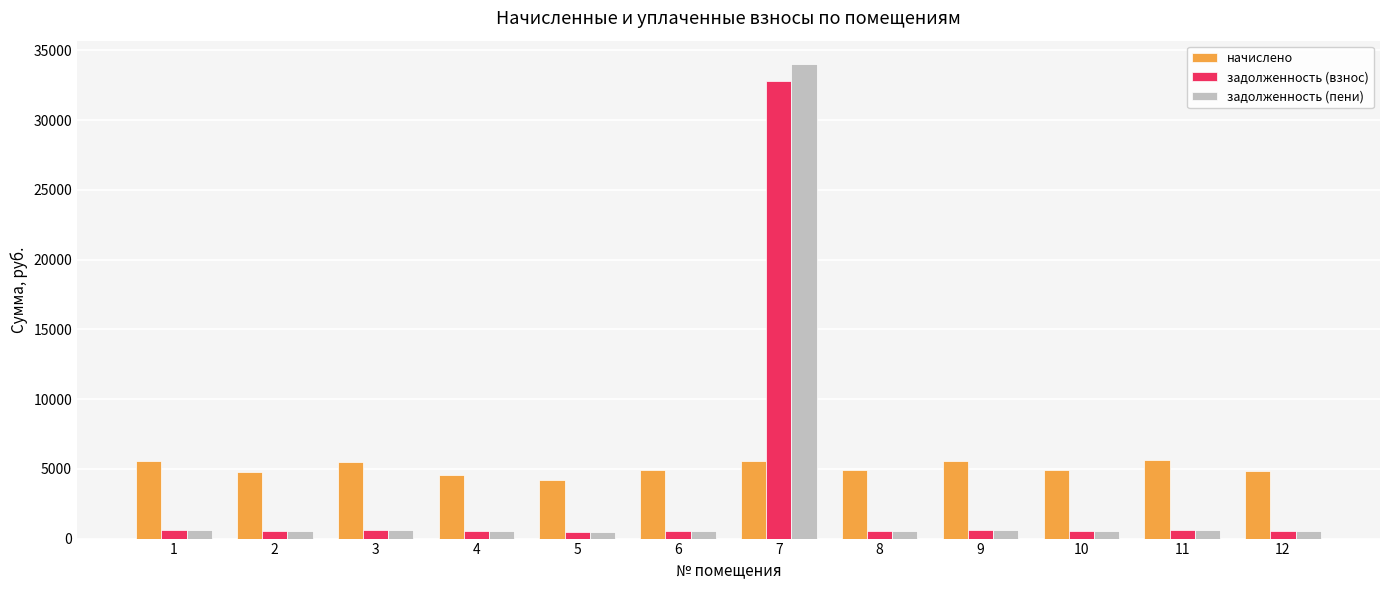

At how many categories does at least one series exceed 16407?

1